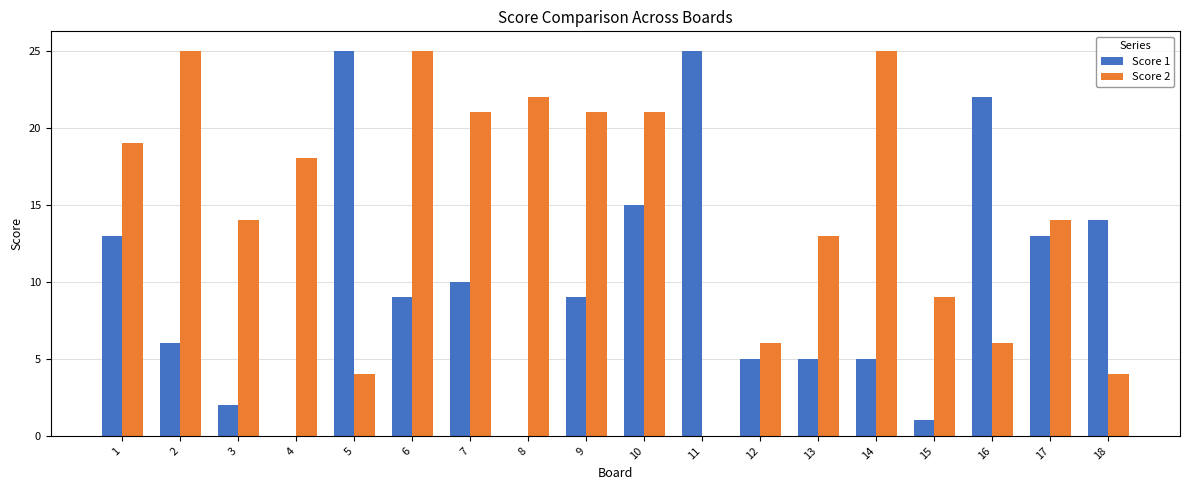

How many values in Score 2 are above zero?

17